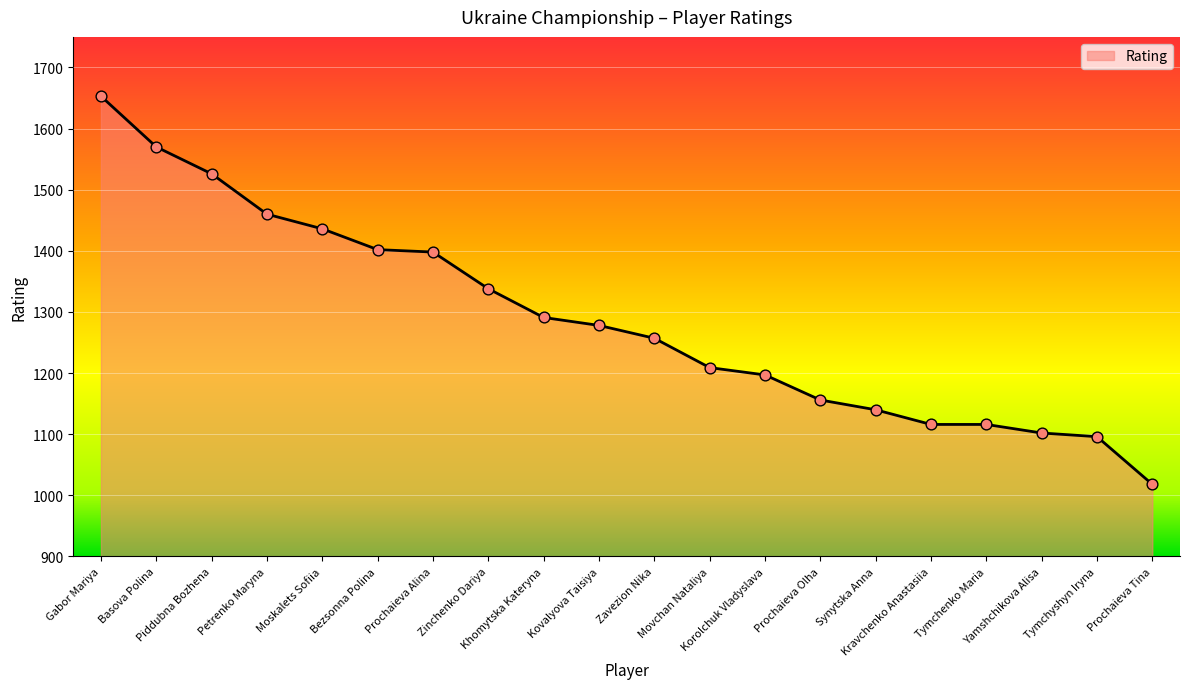

What is the ratio of the value at Movchan Nataliya to the value at Tymchenko Maria?

1.1